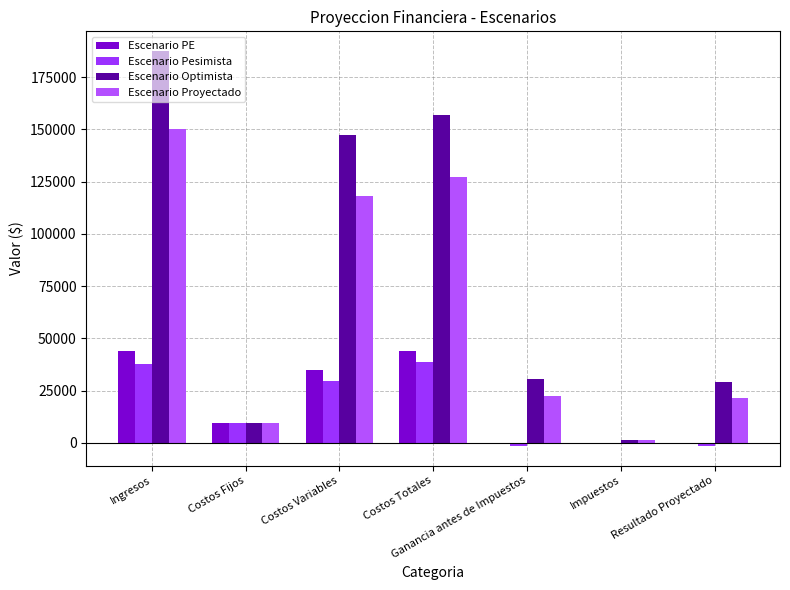

Reading left to right, transcribe all the data shown in this chart.

Escenario PE: 44177.0	9420.0	34757.0	44177.0	0.0	0.0	0.0
Escenario Pesimista: 37500.0	9420.0	29503.8	38923.8	-1423.8	0.0	-1423.8
Escenario Optimista: 187500.0	9420.0	147518.8	156938.8	30561.2	1528.1	29033.2
Escenario Proyectado: 150000.0	9420.0	118015.0	127435.0	22565.0	1128.2	21436.8